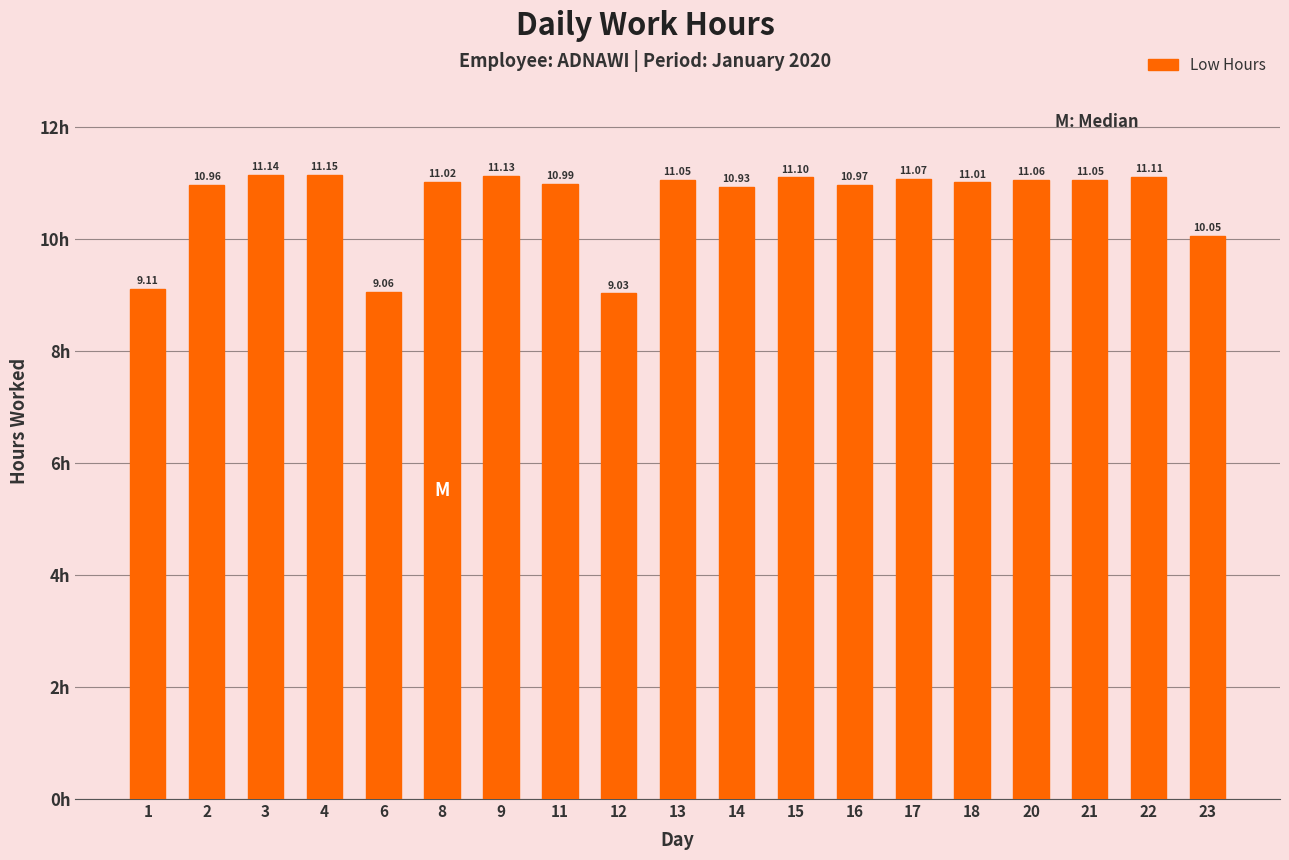

The chart shows a value of 11.0 at 18. True or false?

True